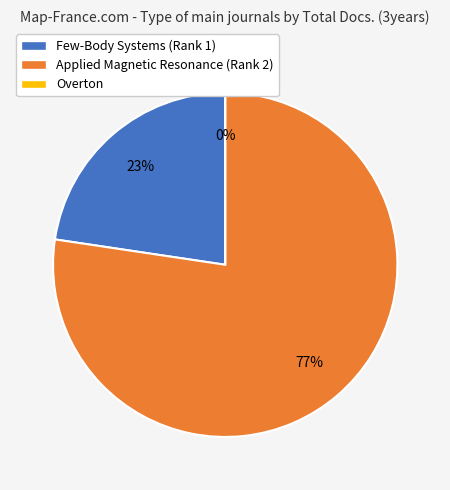

To the nearest percent, what is the average slice percentage?

33%